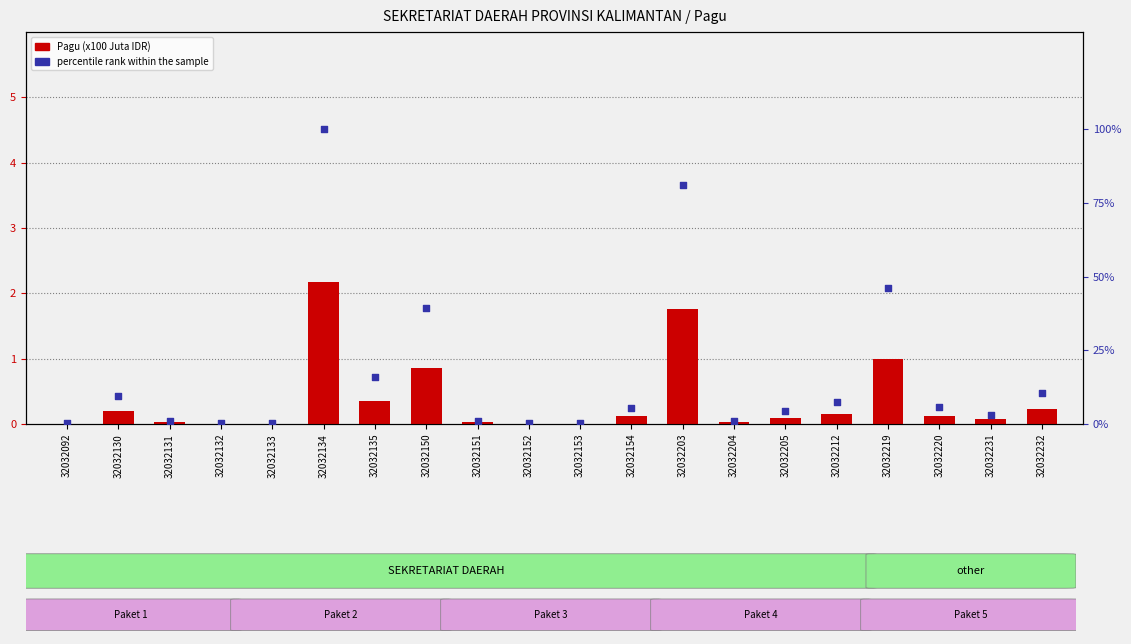

Which series contains the highest Y value?

percentile rank within the sample